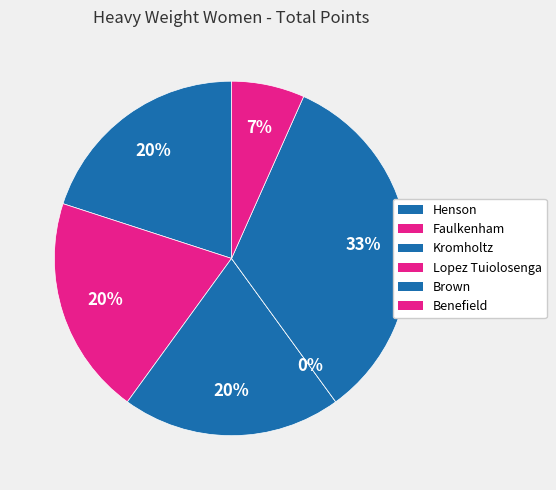

Combined, what portion of the pie is Kromholtz and Lopez Tuiolosenga?

20.0%